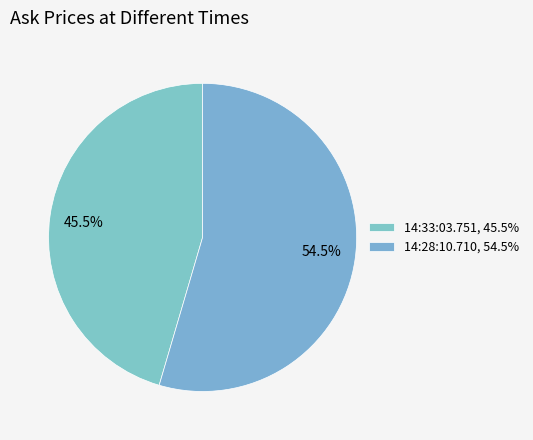

To the nearest percent, what is the difference between the largest and smallest slice percentages?

9%